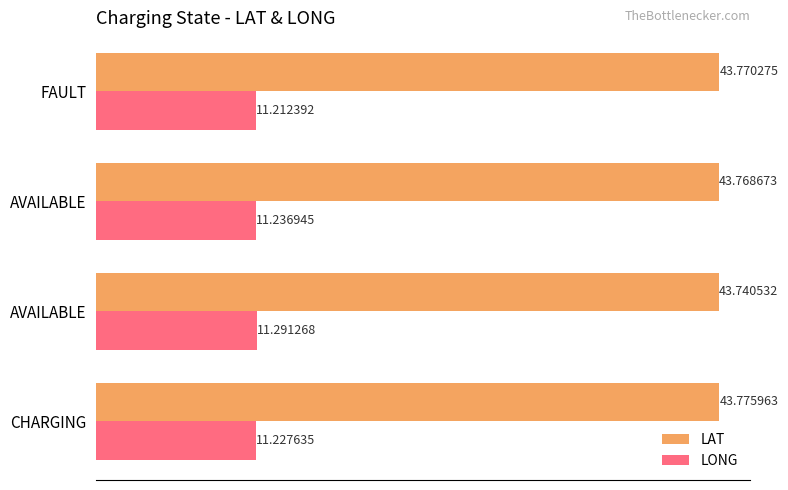

What are all the series names shown in the legend?

LAT, LONG